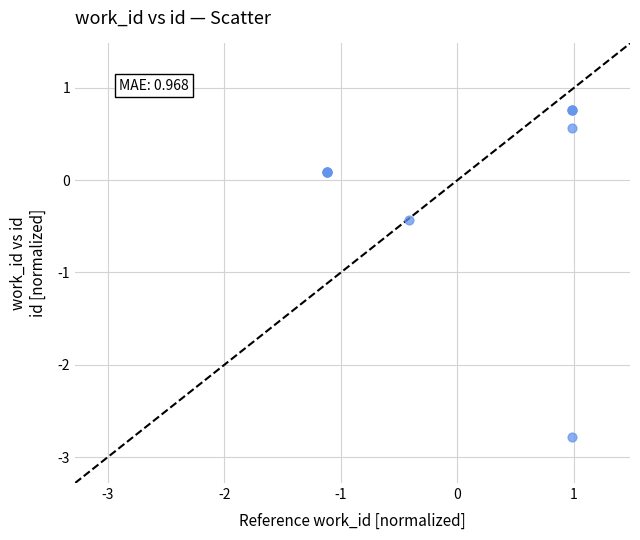

What Y value in the scatter plot is closest to -1?

-0.4